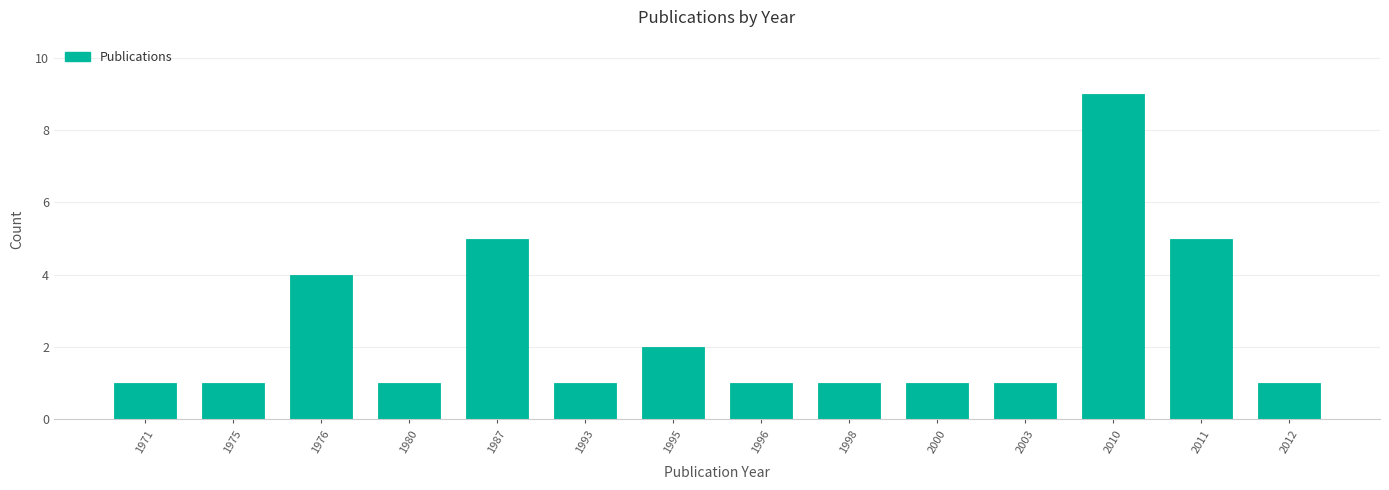

Reading left to right, list all the values displayed in this chart.

1971=1	1975=1	1976=4	1980=1	1987=5	1993=1	1995=2	1996=1	1998=1	2000=1	2003=1	2010=9	2011=5	2012=1